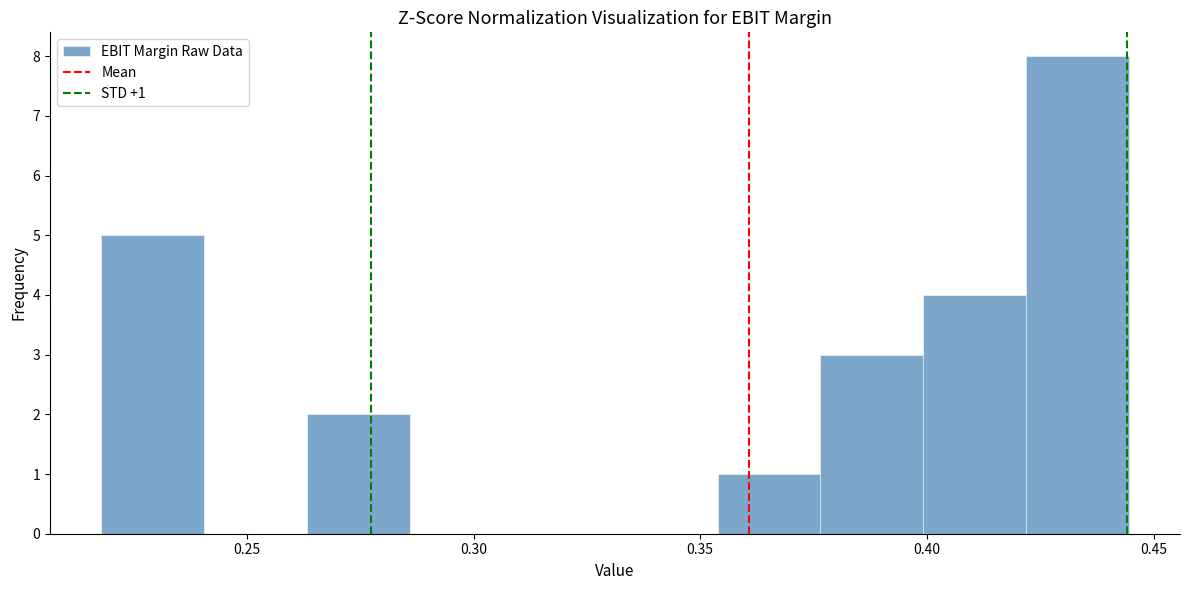

Which range on the x-axis has the tallest bar?

0.420 to 0.445